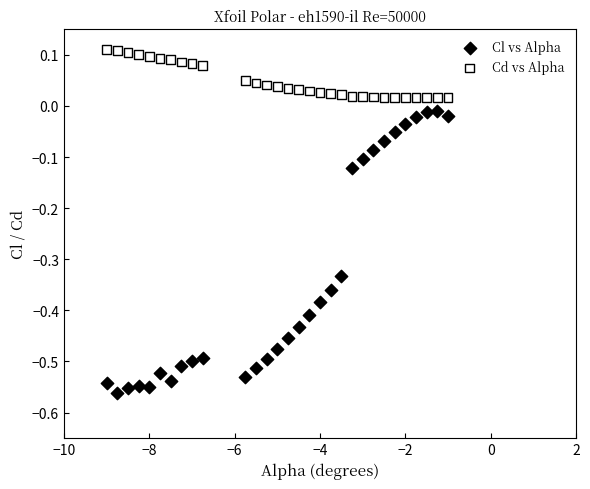

What are all the series names shown in the legend?

Cl vs Alpha, Cd vs Alpha